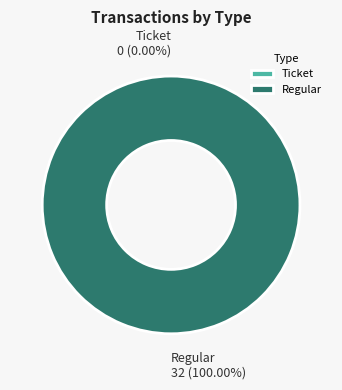

The Ticket slice represents 1% of the pie. True or false?

False